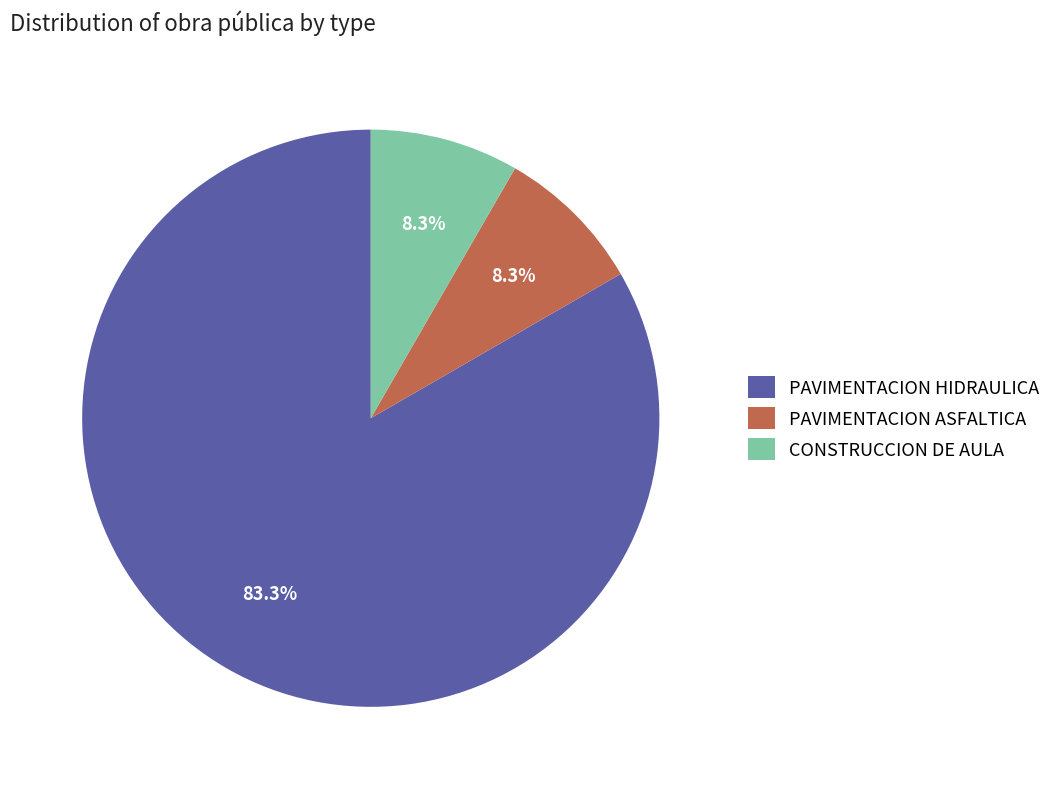

What is the largest slice in the pie chart?

PAVIMENTACION HIDRAULICA